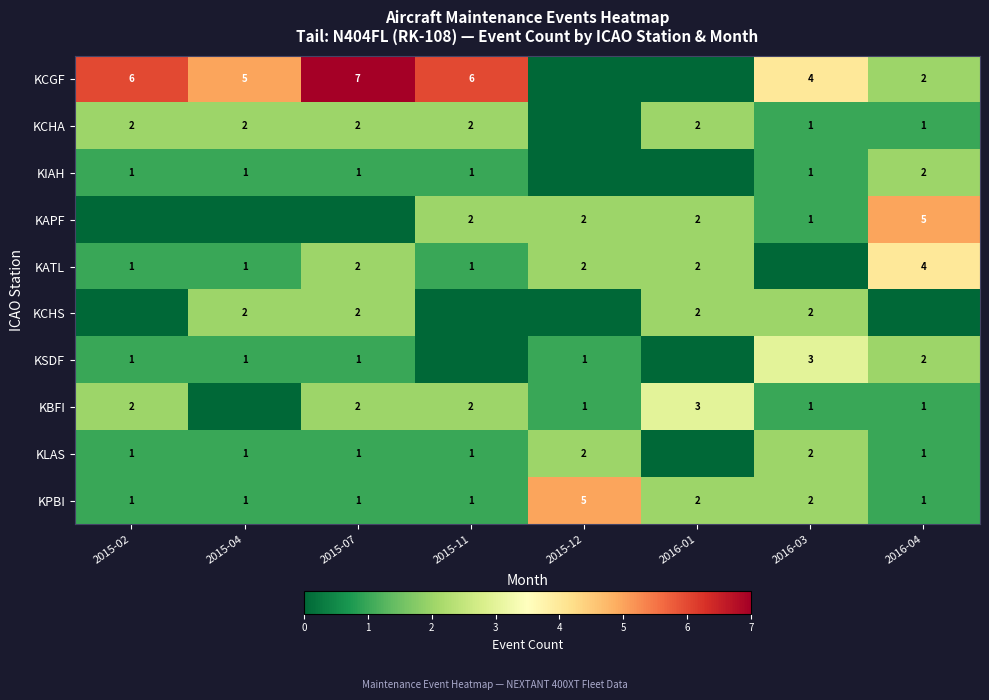

True or false: KBFI has a value of 2 at 2015-02.

True